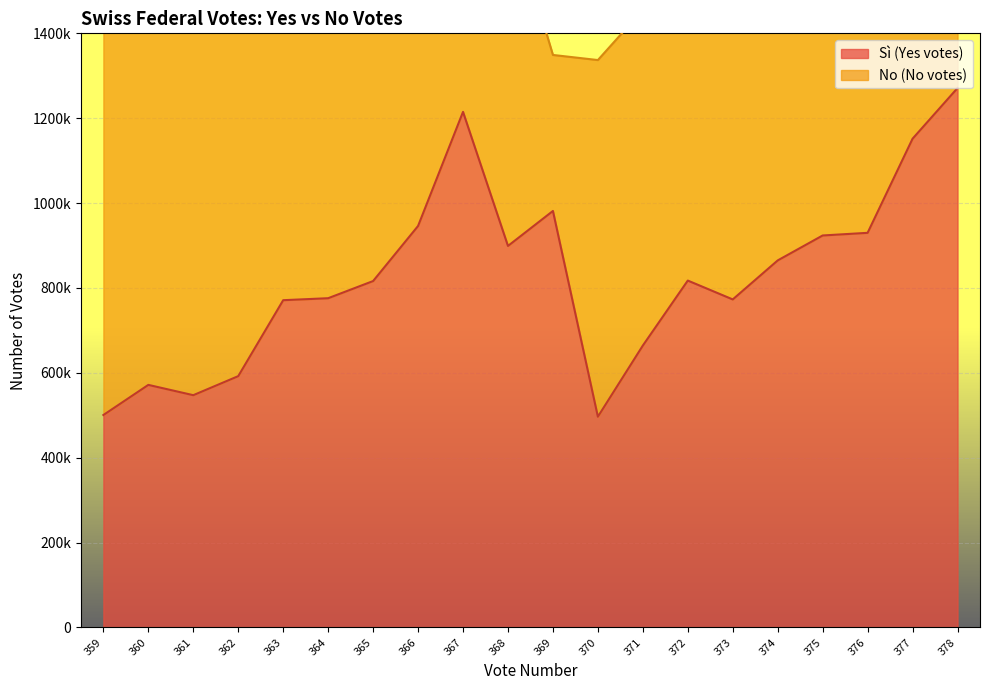

What is the value of the 11th point from the left?

981422